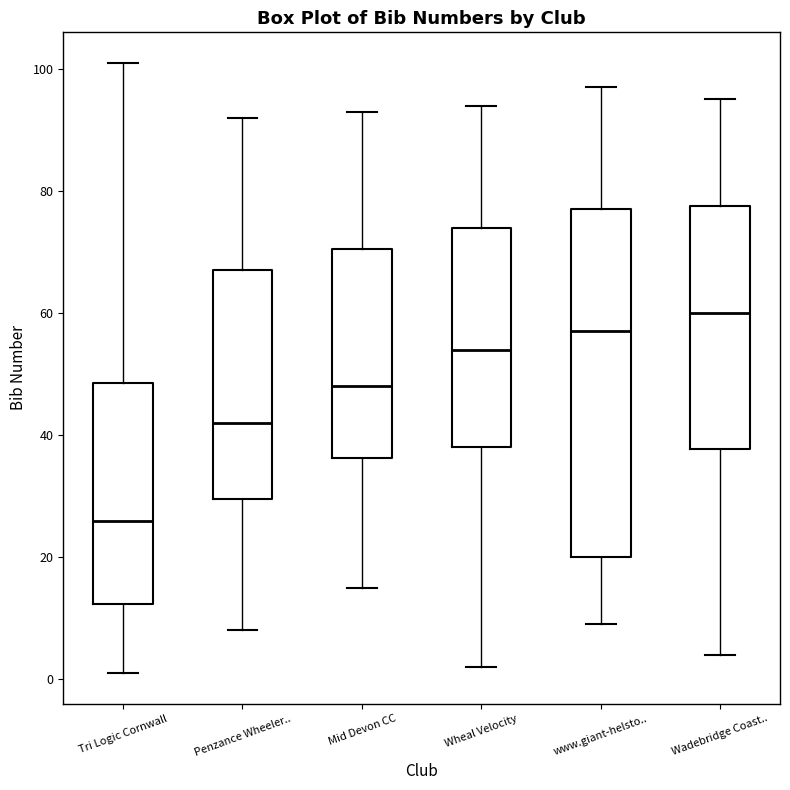

Which box's median line is the highest?

Wadebridge Coast..